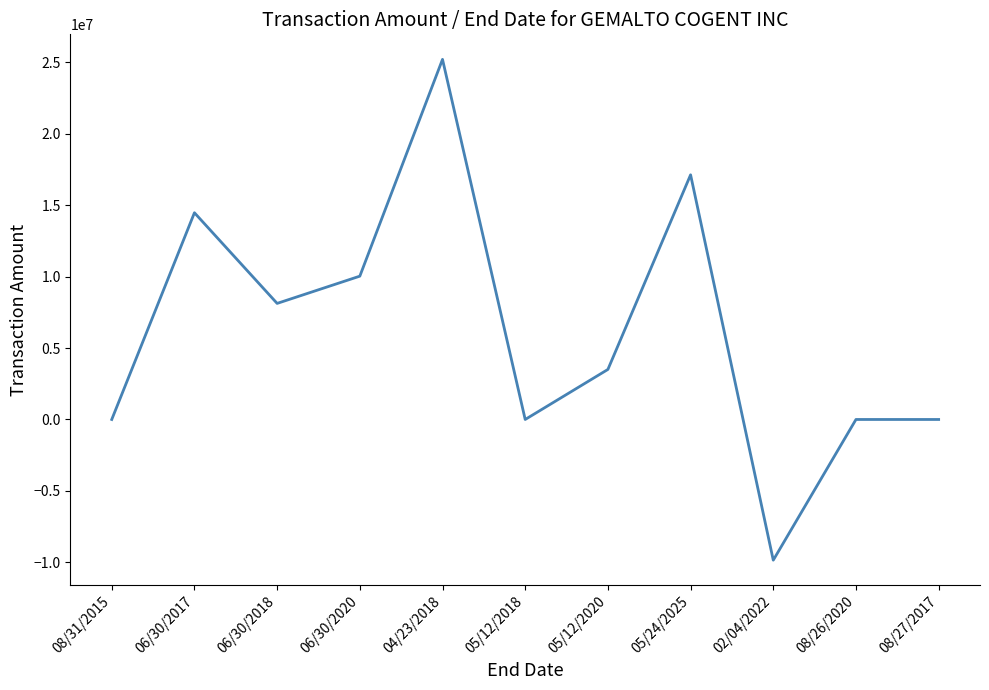

Reading right to left, list all the values displayed in this chart.

08/27/2017=0.0	08/26/2020=0.0	02/04/2022=-9841594.0	05/24/2025=17114243.1	05/12/2020=3500000.0	05/12/2018=0.0	04/23/2018=25190581.0	06/30/2020=10025393.0	06/30/2018=8119580.0	06/30/2017=14461423.0	08/31/2015=0.0